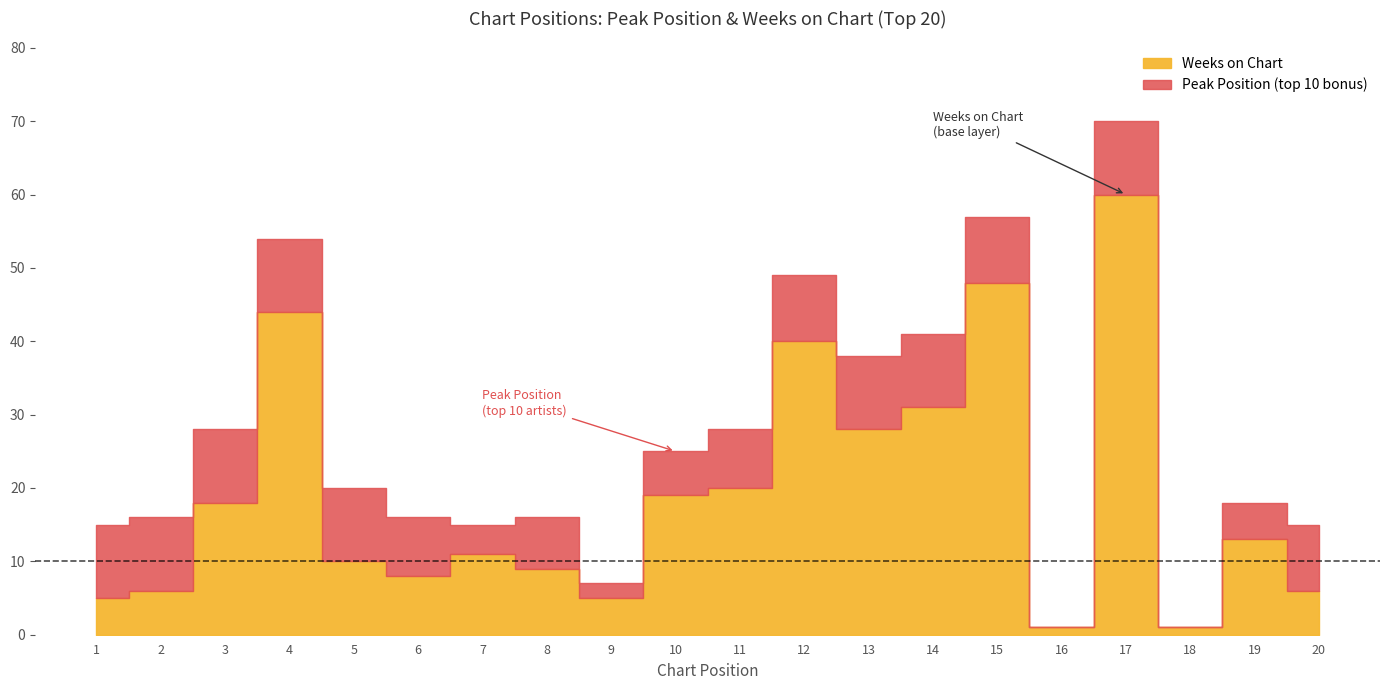

True or false: Peak Position has a value of 0 at 14.

False